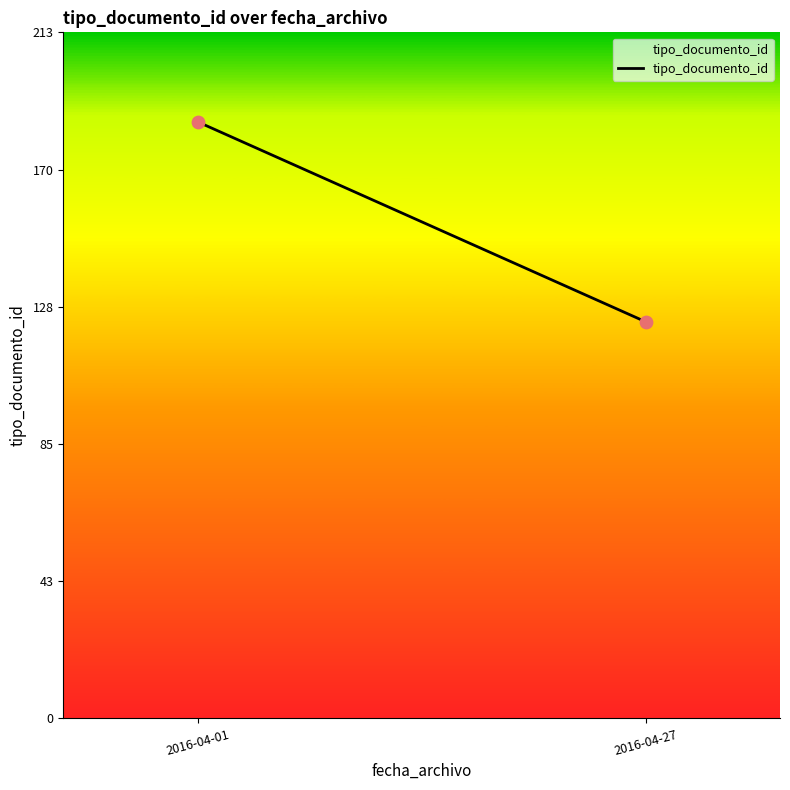

What is the average Y value?

154